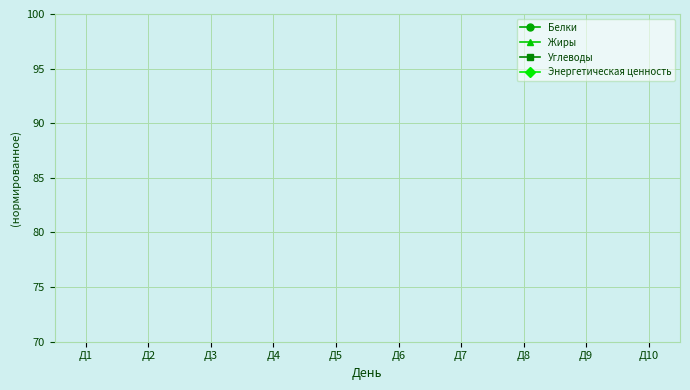

Reading left to right, list all the values displayed in this chart.

Белки: 1.2	1.3	1.4	1.1	1.5	1.3	1.2	1.5	1.4	1.1
Жиры: 0.8	0.9	0.8	0.7	0.9	0.8	0.7	0.9	0.9	0.8
Углеводы: 37.1	46.1	38.9	34.9	42.1	38.5	36.1	44.3	40.2	35.8
Энергетическая ценность: 1344.0	1592.0	1420.0	1248.0	1552.0	1368.0	1272.0	1500.0	1440.0	1300.0